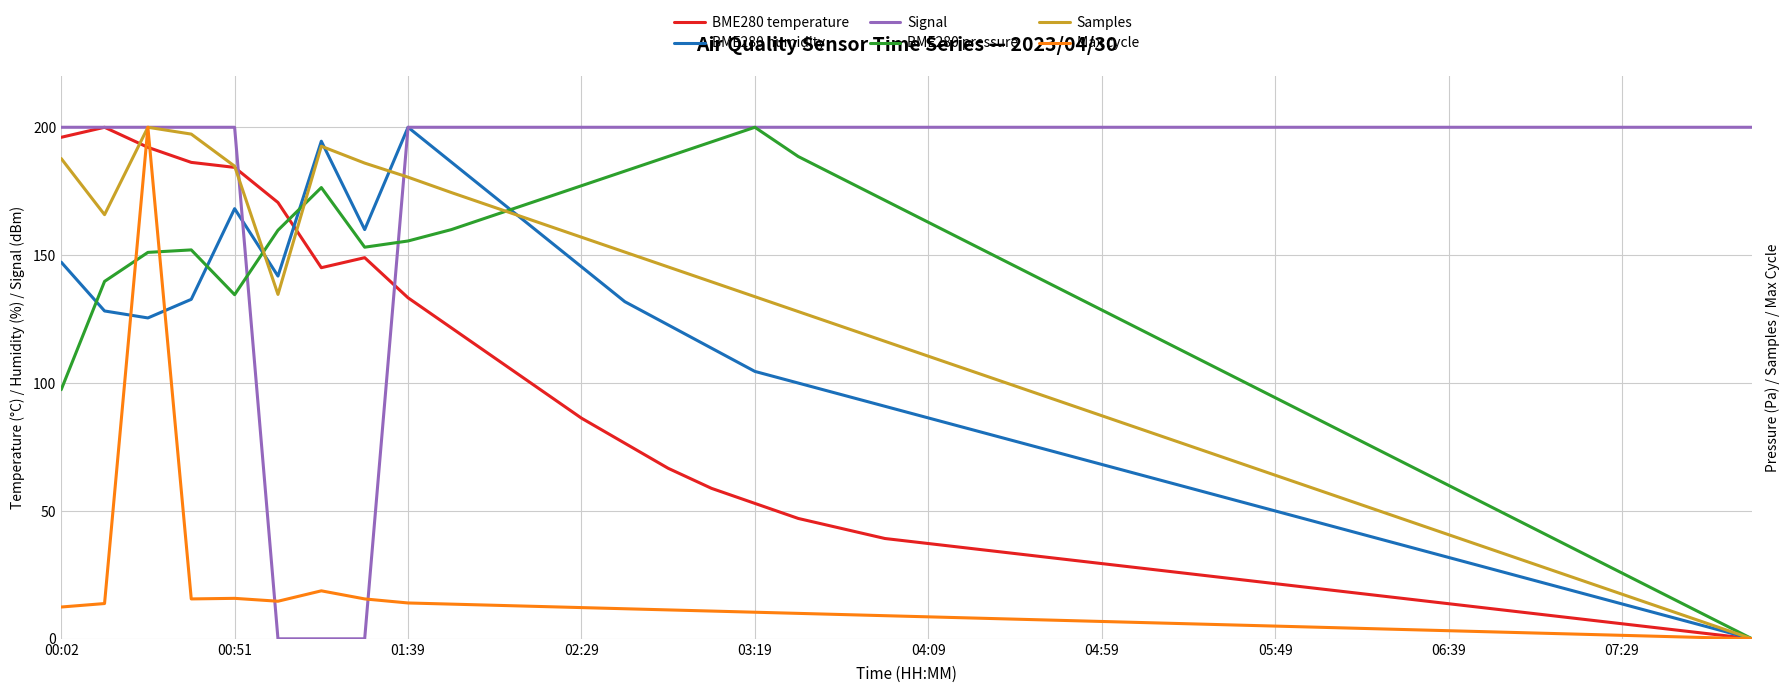

What is the total value across all series at 15?

717.2